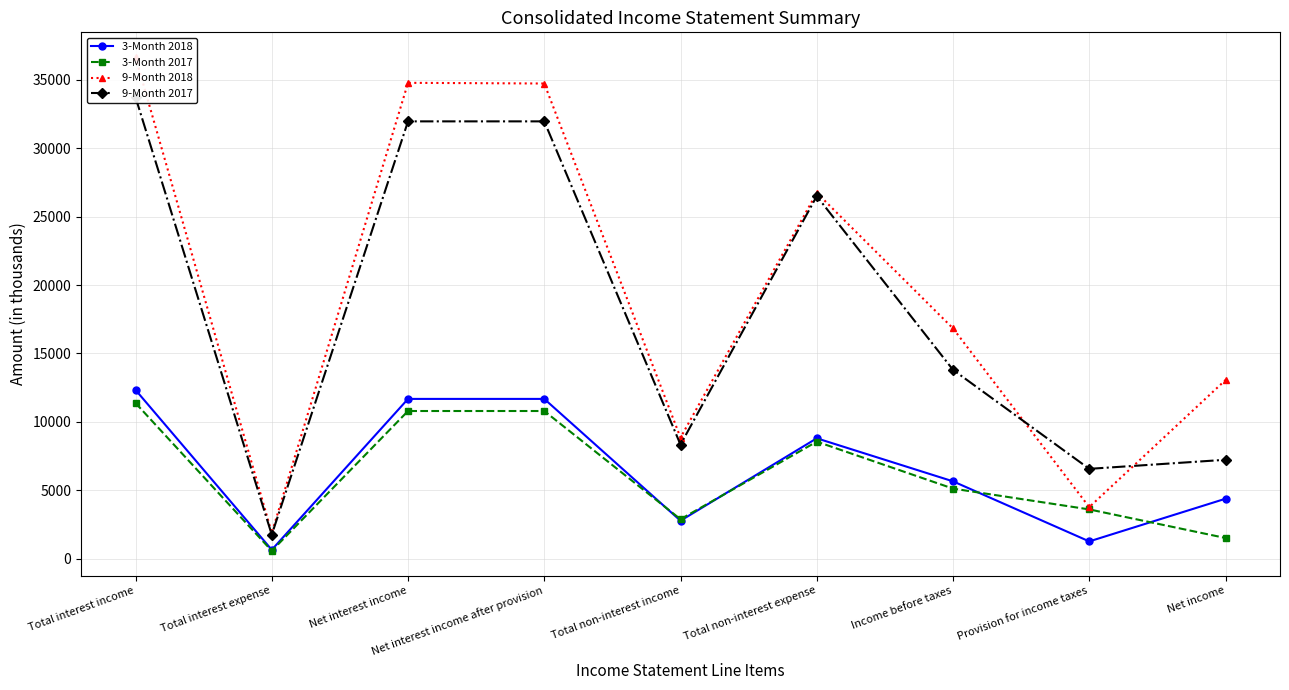

True or false: 3-Month 2017 has a value of 4874 at Net interest income.

False